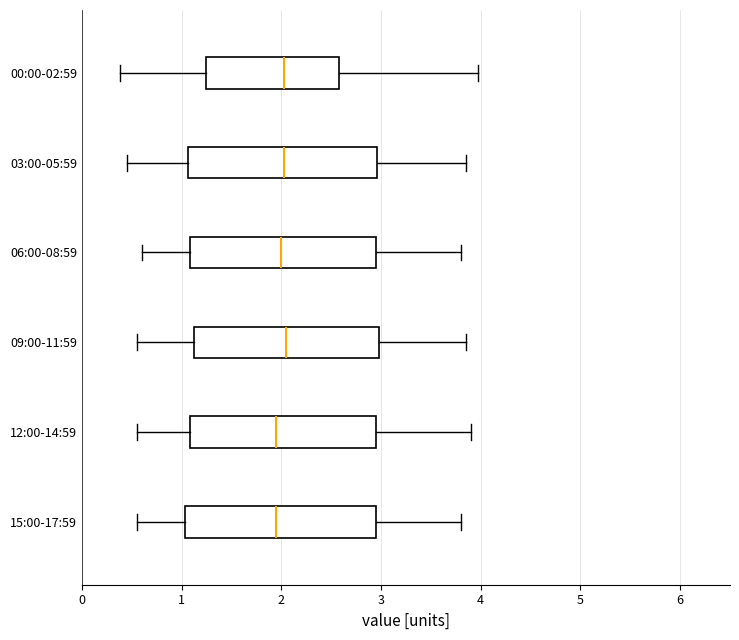

Reading bottom to top, transcribe this box plot: for each box, give where its median line is, the range the box spans, and where its two whiskers end, as read against the x-axis. The values are not printed on the chart, so give them approximately, as read against the axis.

15:00-17:59: median 2.0, box 1.0 to 3.0, whiskers 0.6 to 3.8
12:00-14:59: median 2.0, box 1.1 to 3.0, whiskers 0.6 to 3.9
09:00-11:59: median 2.1, box 1.1 to 3.0, whiskers 0.6 to 3.9
06:00-08:59: median 2.0, box 1.1 to 3.0, whiskers 0.6 to 3.8
03:00-05:59: median 2.0, box 1.1 to 3.0, whiskers 0.5 to 3.9
00:00-02:59: median 2.0, box 1.2 to 2.6, whiskers 0.4 to 4.0